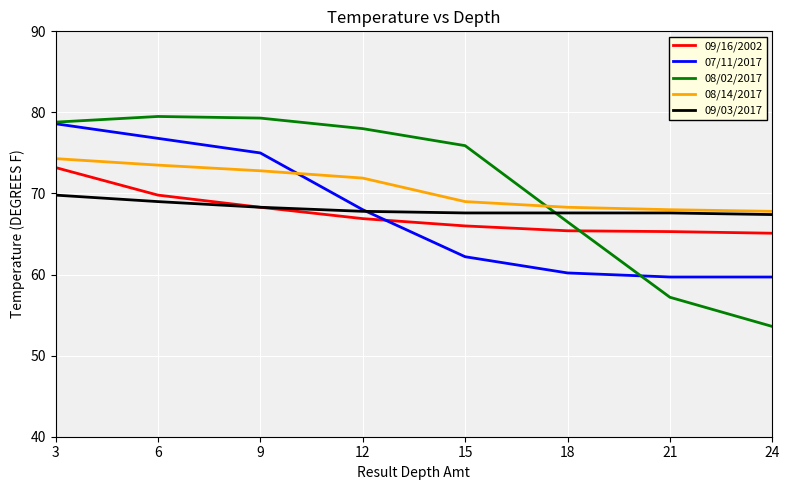

Is it true that 08/02/2017 equals 66.5 at 18?

True